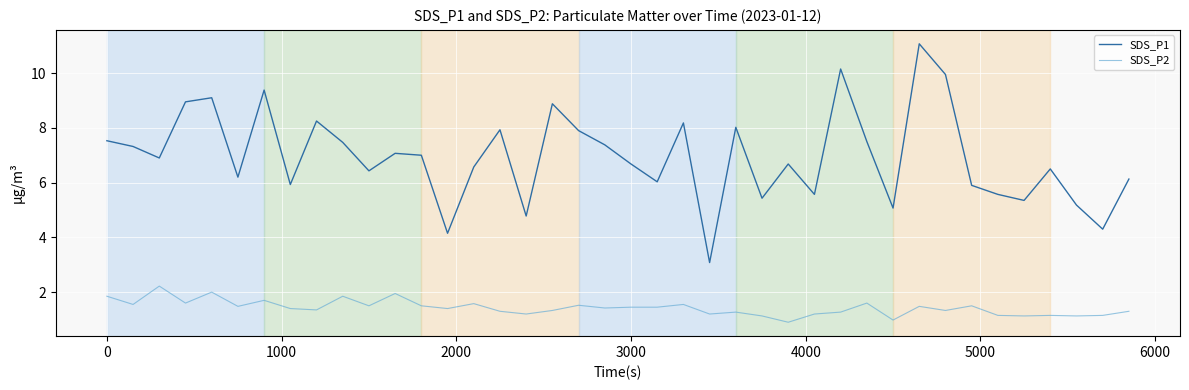

What is the highest value of the SDS_P2 series?

2.2